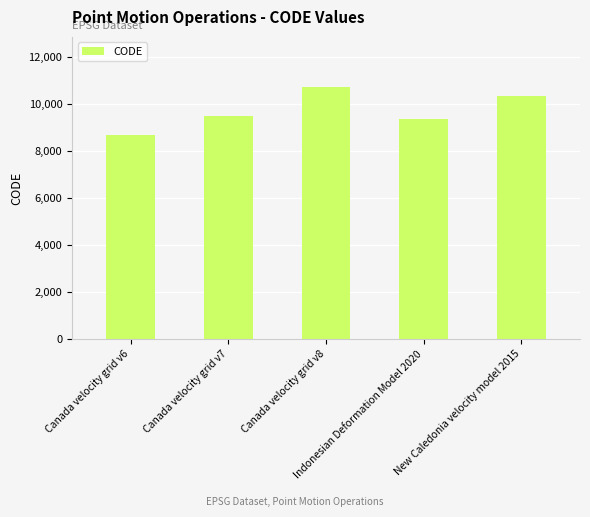

What is the sum of all values?

48564